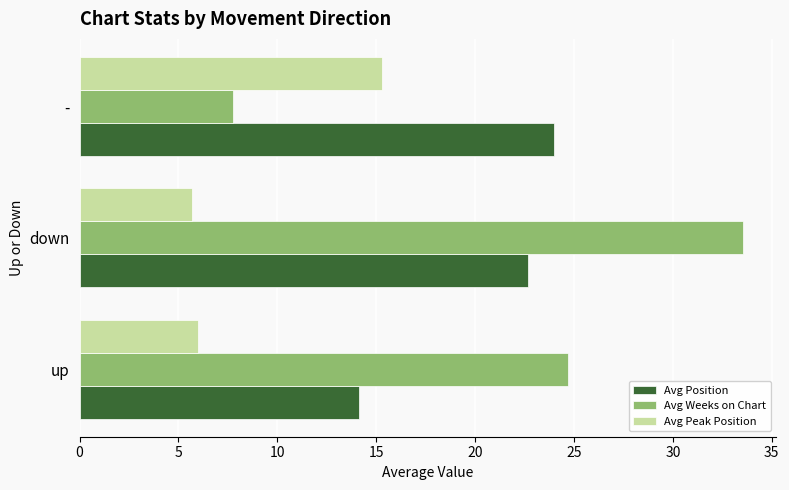

True or false: Avg Position has a value of 39.7 at -.

False